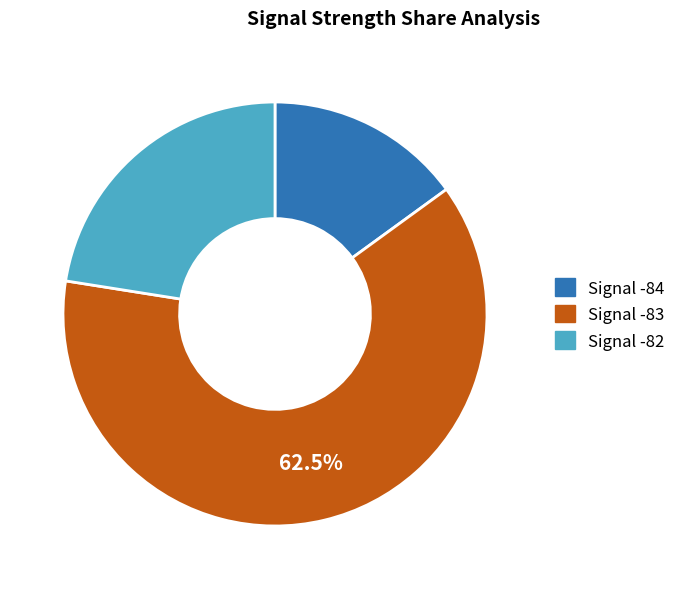

Combined, do Signal -83 and Signal -82 account for over 50%?

Yes